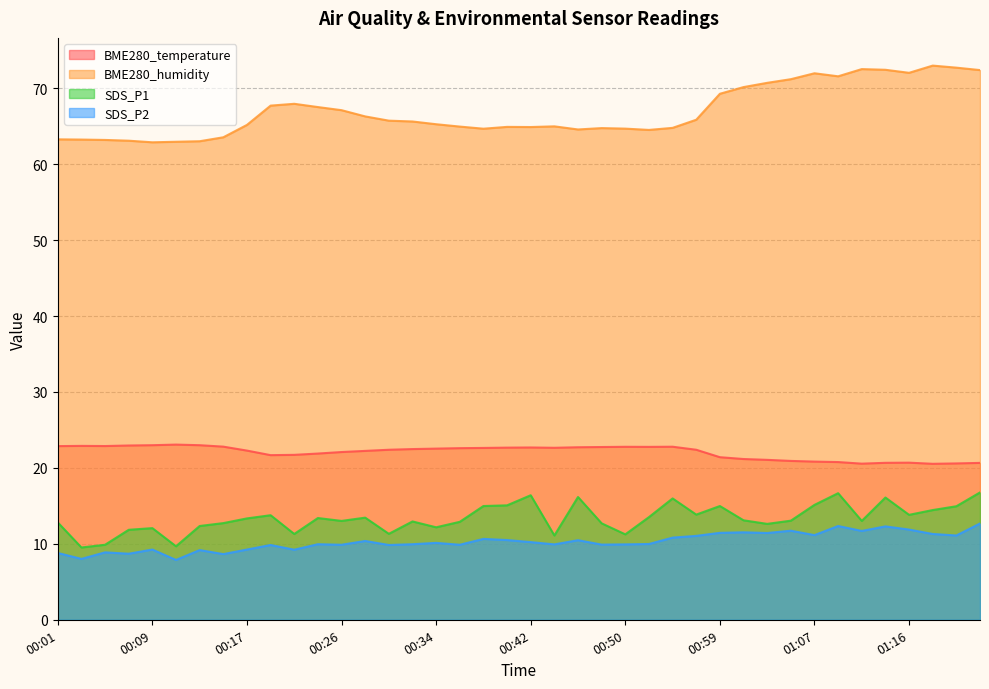

Reading left to right, extract all data points from this chart.

BME280_temperature: 22.9	22.9	22.9	22.9	23.0	23.1	23.0	22.8	22.3	21.7	21.7	21.9	22.1	22.2	22.4	22.5	22.5	22.6	22.6	22.7	22.7	22.6	22.7	22.8	22.8	22.8	22.8	22.4	21.4	21.2	21.1	20.9	20.8	20.8	20.6	20.7	20.7	20.5	20.6	20.7
BME280_humidity: 63.3	63.2	63.2	63.1	62.9	63.0	63.0	63.5	65.2	67.7	68.0	67.5	67.1	66.3	65.7	65.6	65.3	65.0	64.7	64.9	64.9	65.0	64.6	64.8	64.7	64.5	64.8	65.8	69.3	70.2	70.7	71.2	72.0	71.6	72.5	72.4	72.0	73.0	72.7	72.4
SDS_P1: 12.8	9.5	9.9	11.8	12.1	9.7	12.3	12.7	13.3	13.8	11.3	13.4	13.0	13.4	11.3	12.9	12.2	12.9	15.0	15.1	16.4	11.1	16.2	12.7	11.2	13.5	16.0	13.8	15.0	13.1	12.6	13.1	15.1	16.7	13.0	16.1	13.8	14.4	14.9	16.8
SDS_P2: 8.8	8.0	8.9	8.7	9.2	7.9	9.2	8.7	9.2	9.8	9.2	9.9	9.9	10.4	9.8	9.9	10.1	9.9	10.7	10.5	10.2	9.9	10.5	9.9	9.9	10.0	10.8	11.1	11.4	11.5	11.4	11.7	11.2	12.3	11.7	12.3	11.9	11.3	11.1	12.7